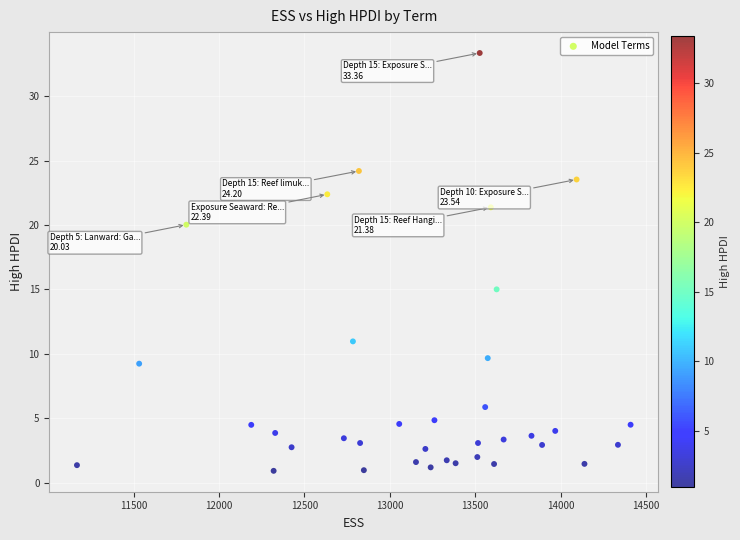

What Y value in the scatter plot is closest to 17?

15.0